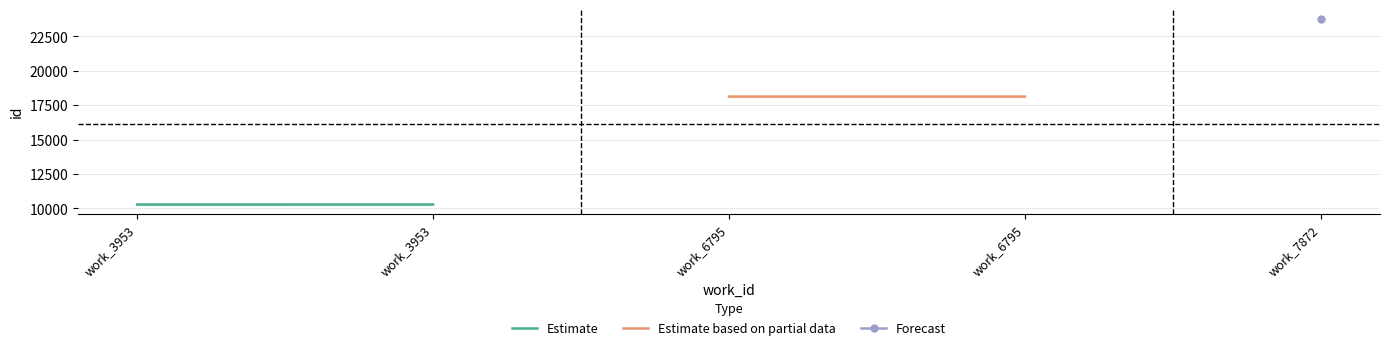

Which series has the largest range (max minus min)?

Estimate